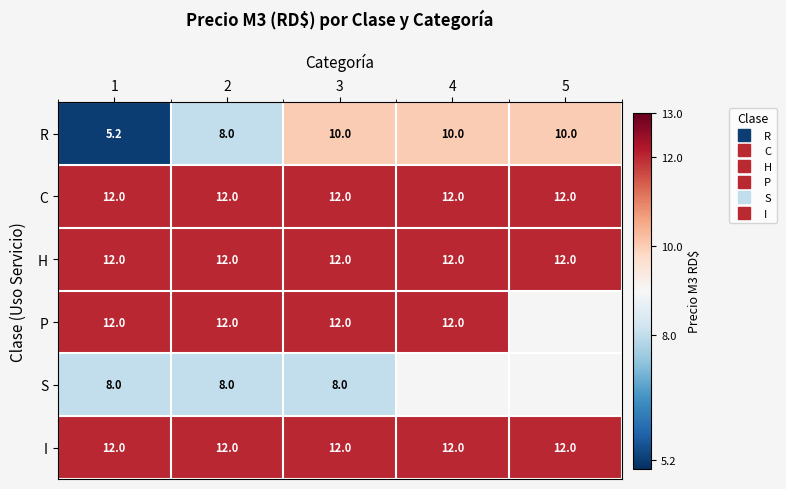

How many categories are shown in the chart?

5